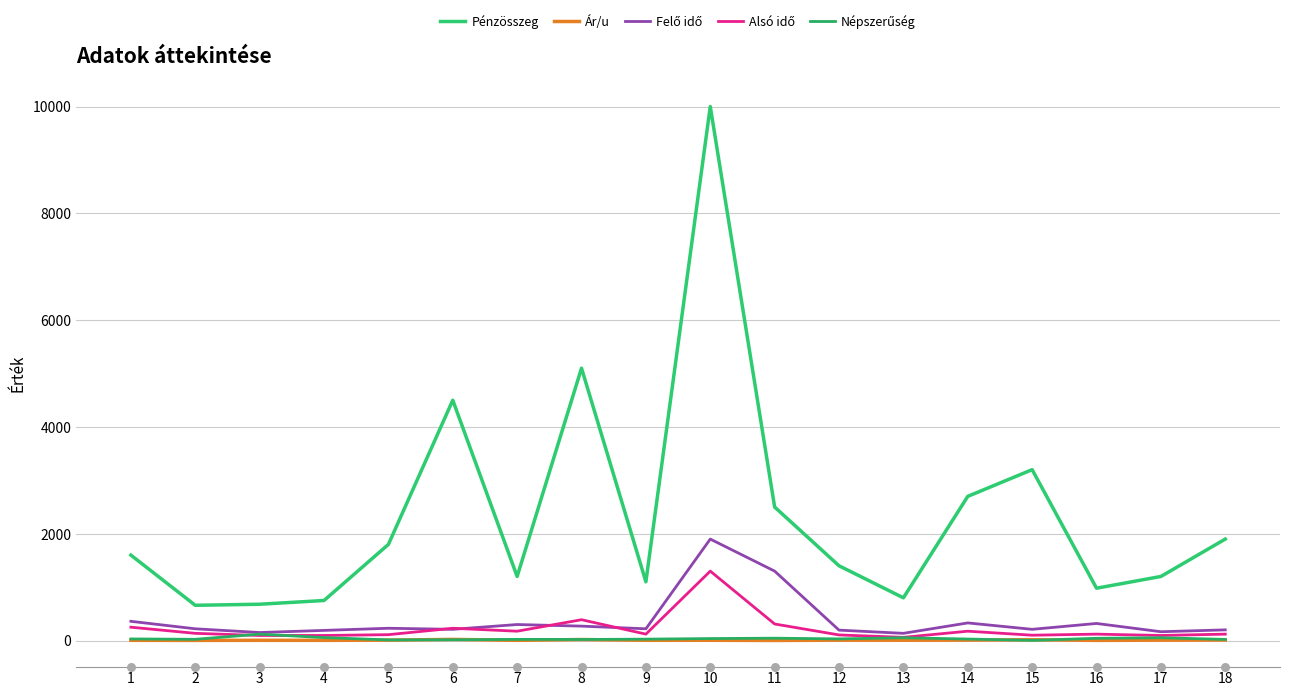

Which series has the largest total across all categories?

Pénzösszeg